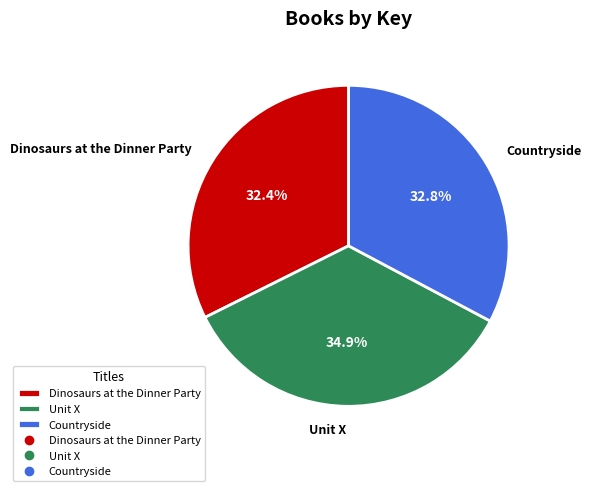

What percentage do Dinosaurs at the Dinner Party and Unit X together represent?

67.2%